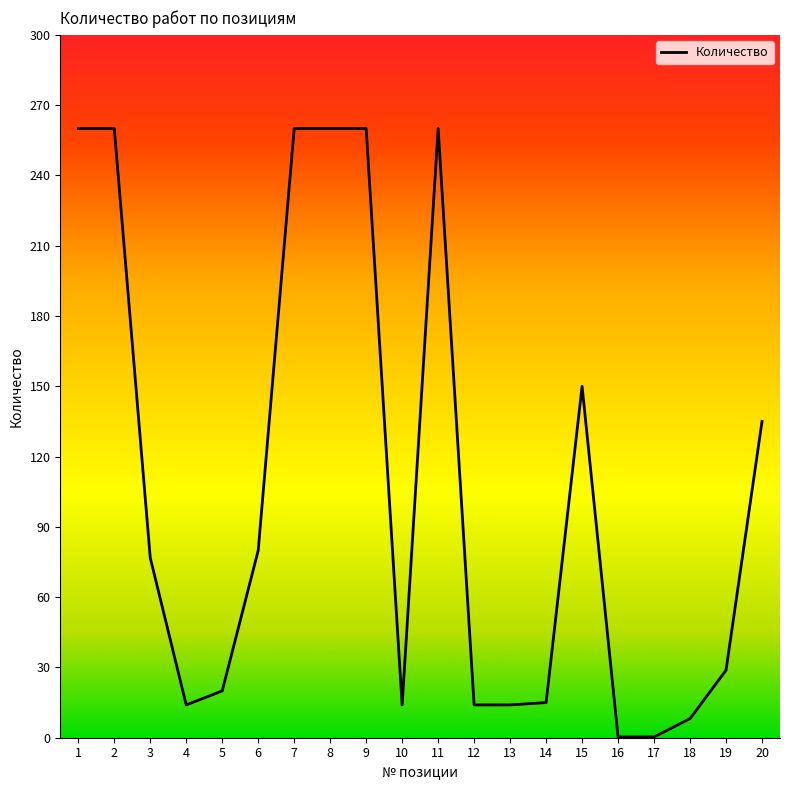

What is the greatest value displayed?

260.0